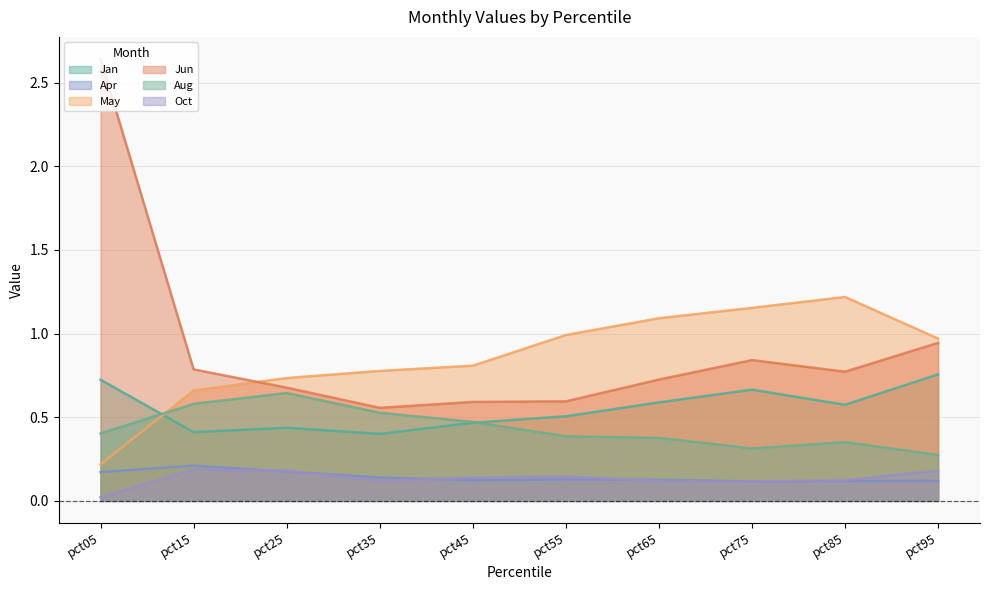

What is the sum of all May values?

8.6